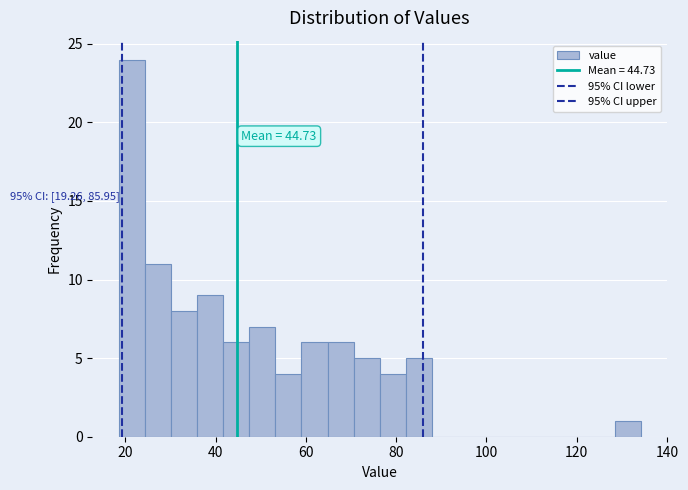

Read against the x-axis, roughly where is the centre of the tallest bar?

22